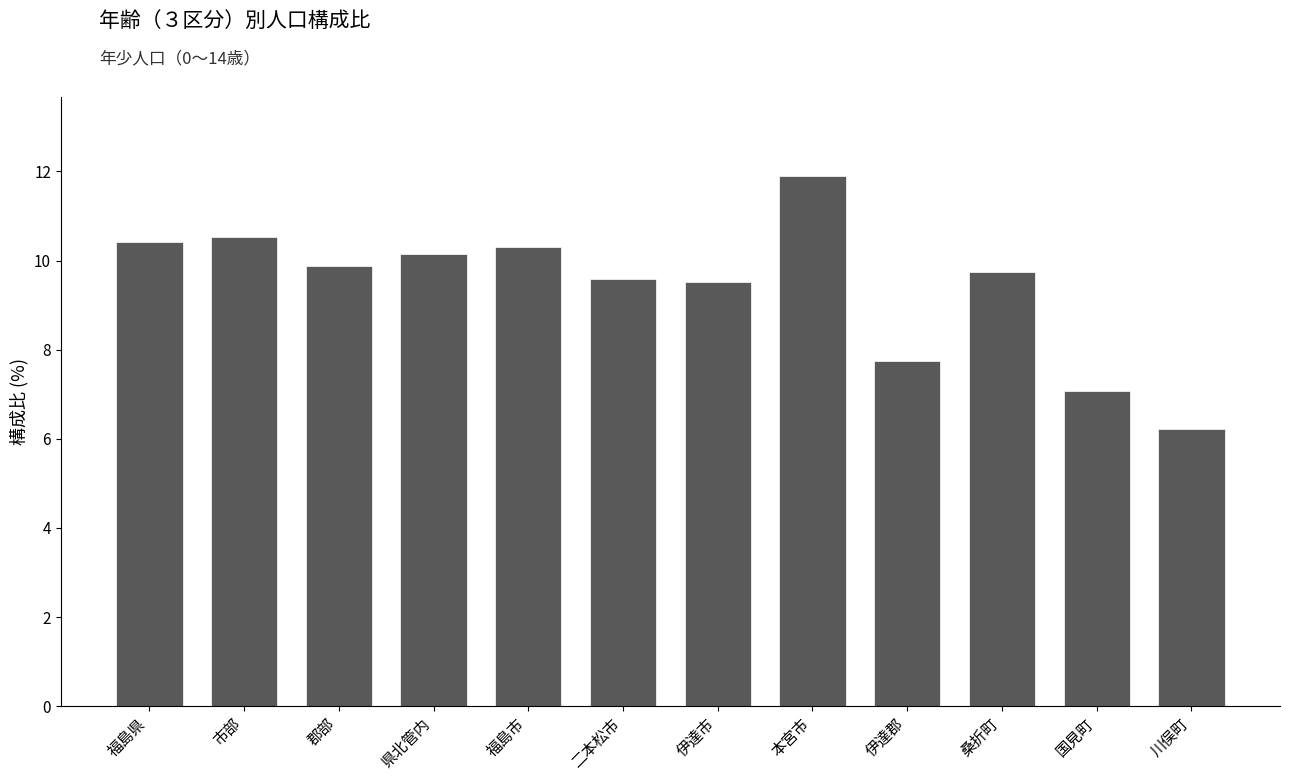

True or false: the data shows 9.6 at 二本松市.

True